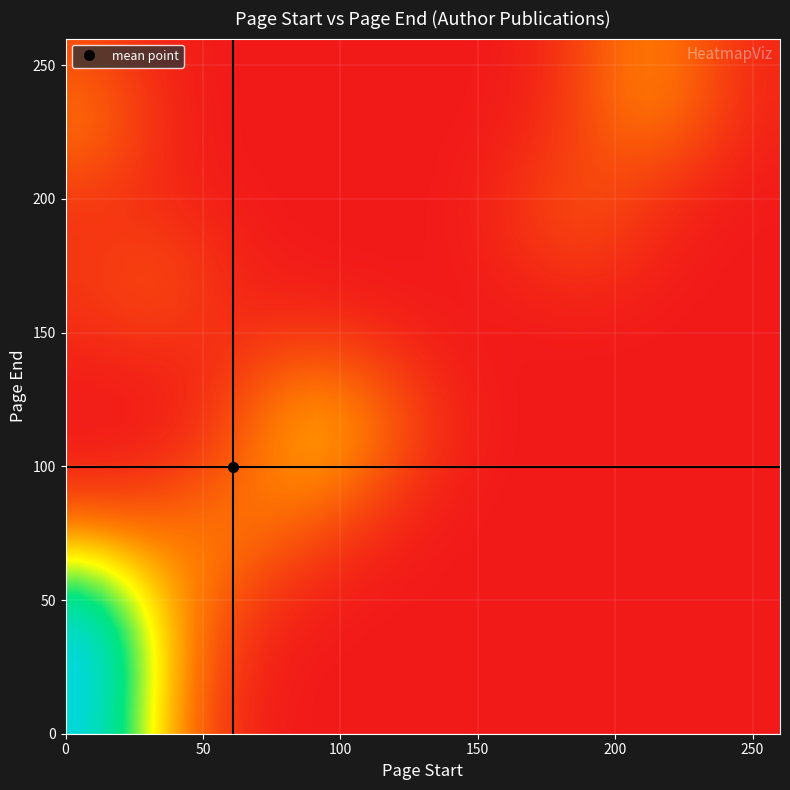

How many series are shown in this chart?

30